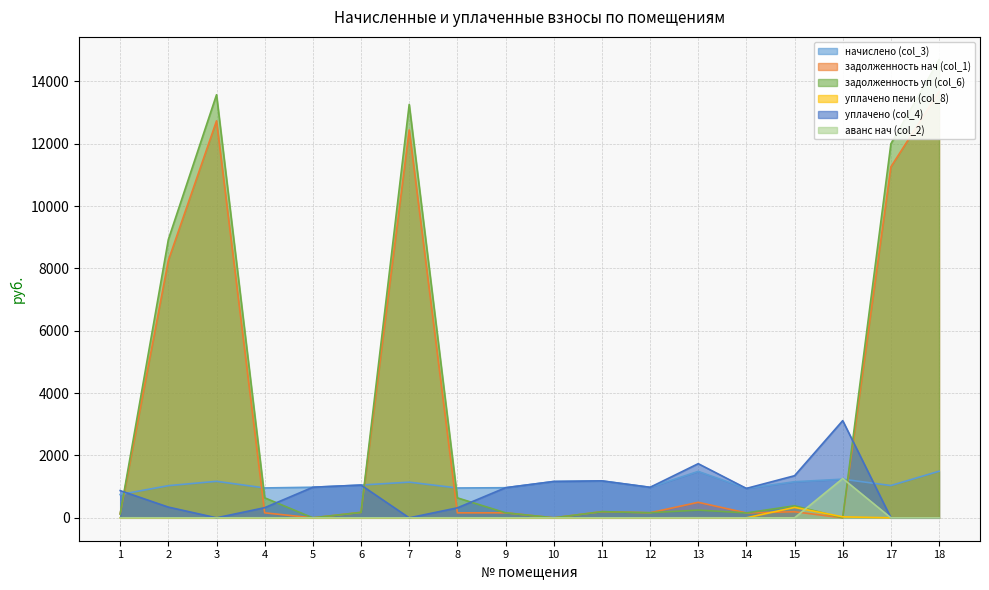

Which series changed the most between 2 and 12?

задолженность уп (col_6)